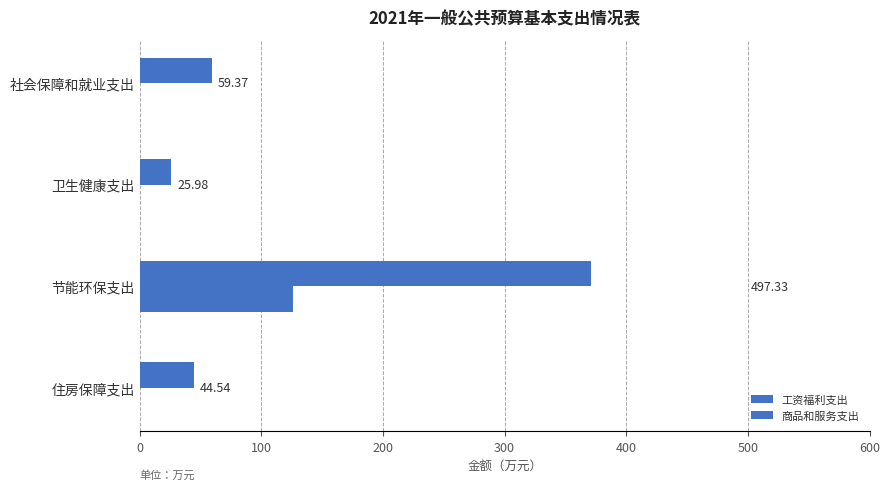

How many data points in 商品和服务支出 are above 0?

1